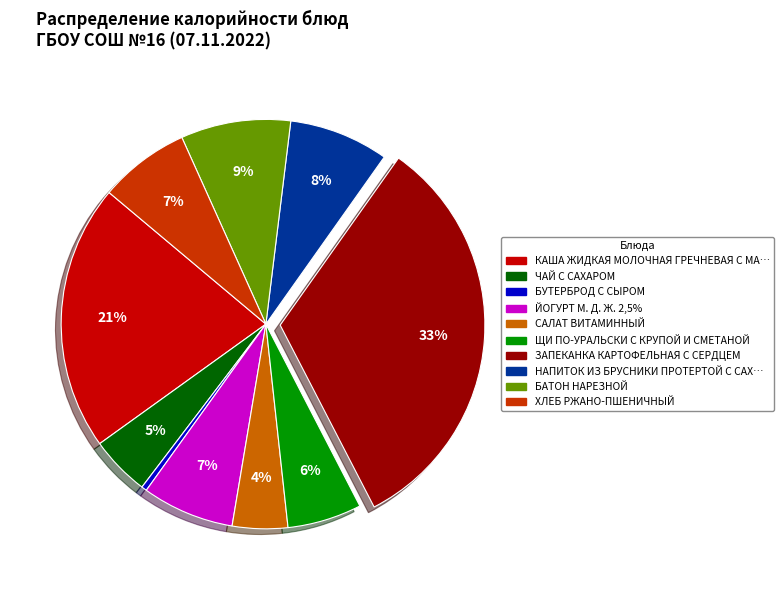

How many slices are in this pie chart?

10